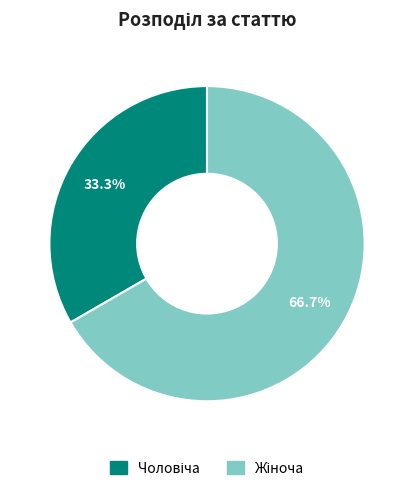

Is there a majority slice in this chart?

Yes